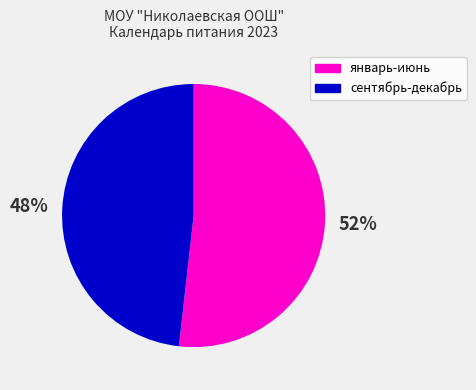

To the nearest percent, what is the average slice percentage?

50%